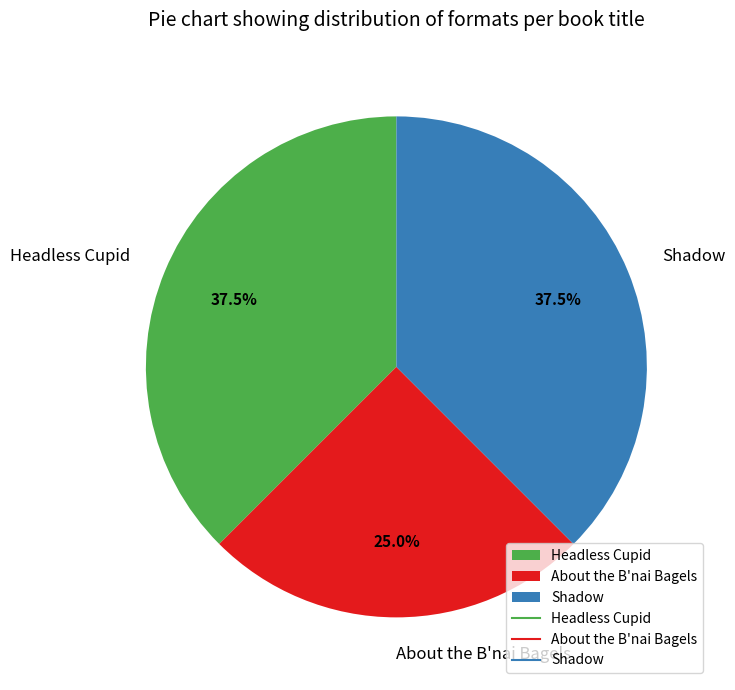

Which has a higher value, Shadow or About the B'nai Bagels?

Shadow